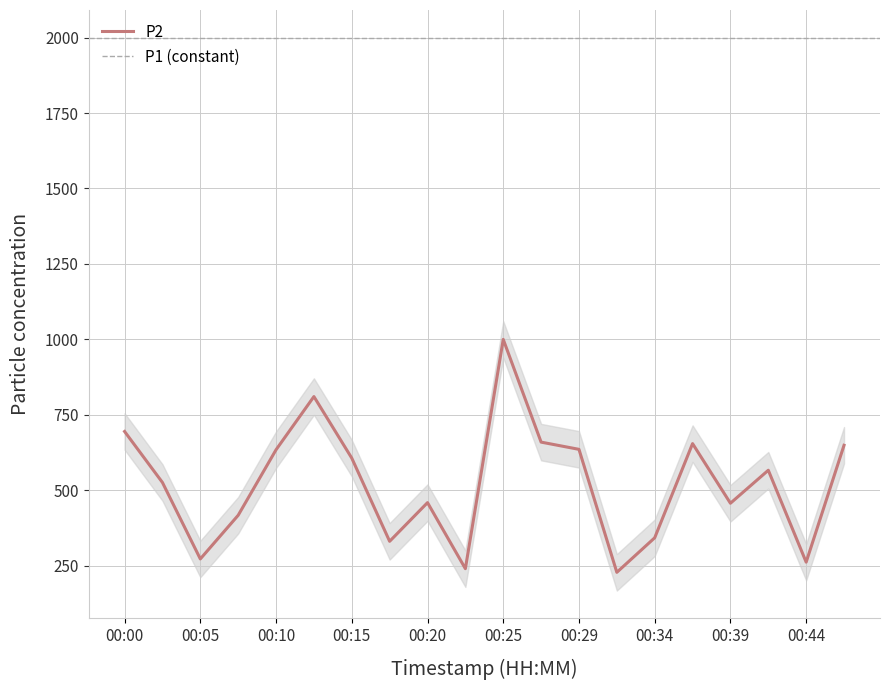

At which category does the data reach its first local valley?

00:05